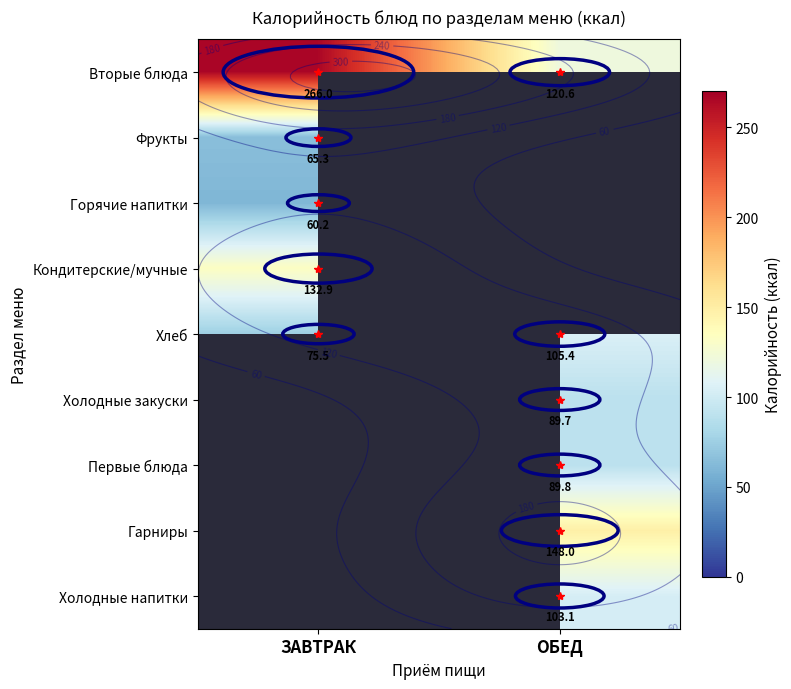

The Холодные закуски series shows 146.9 at ОБЕД. True or false?

False